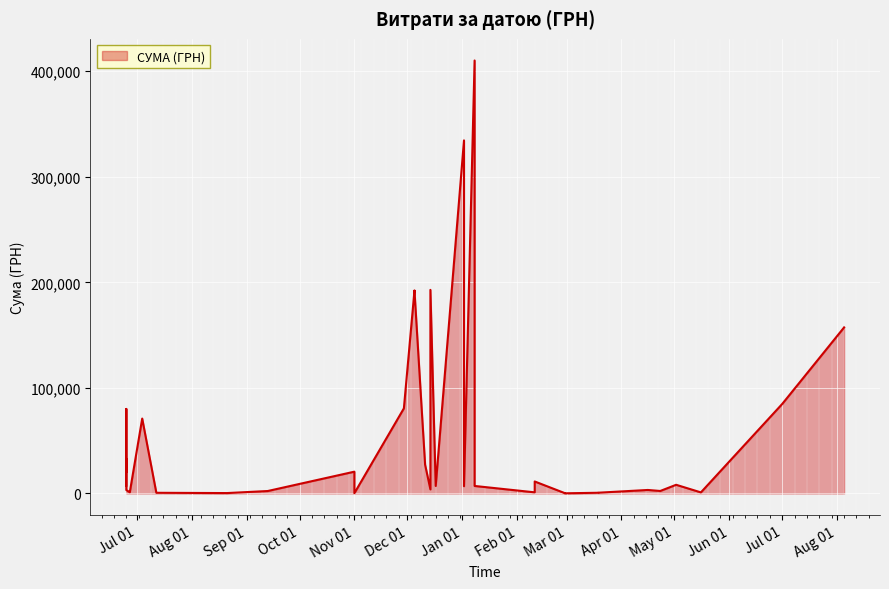

What is the sum of the values at 01.07.2019 and 19.03.2019?

85500.0